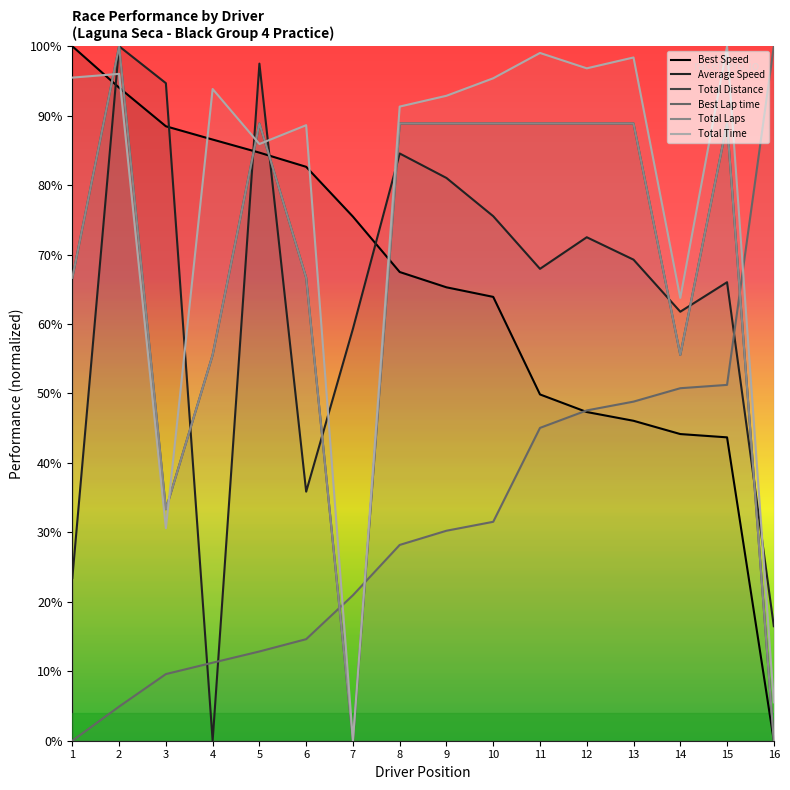

How many values in the Total Time series are below 93?

8